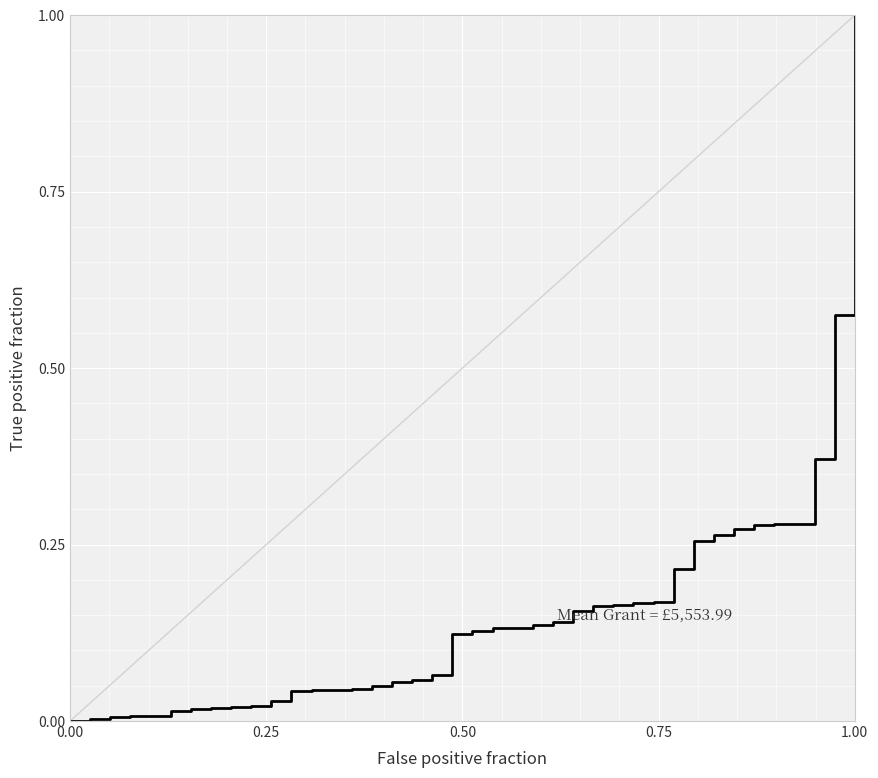

What is the maximum value shown in the chart?

1.0